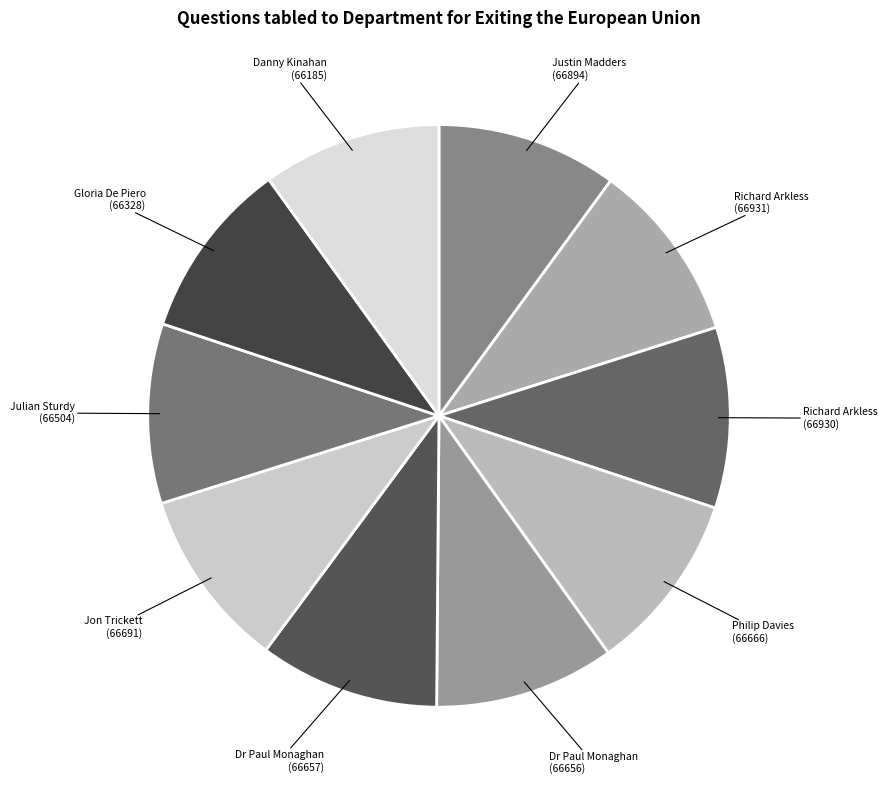

Does Dr Paul Monaghan (66656) account for over 50% of the chart?

No